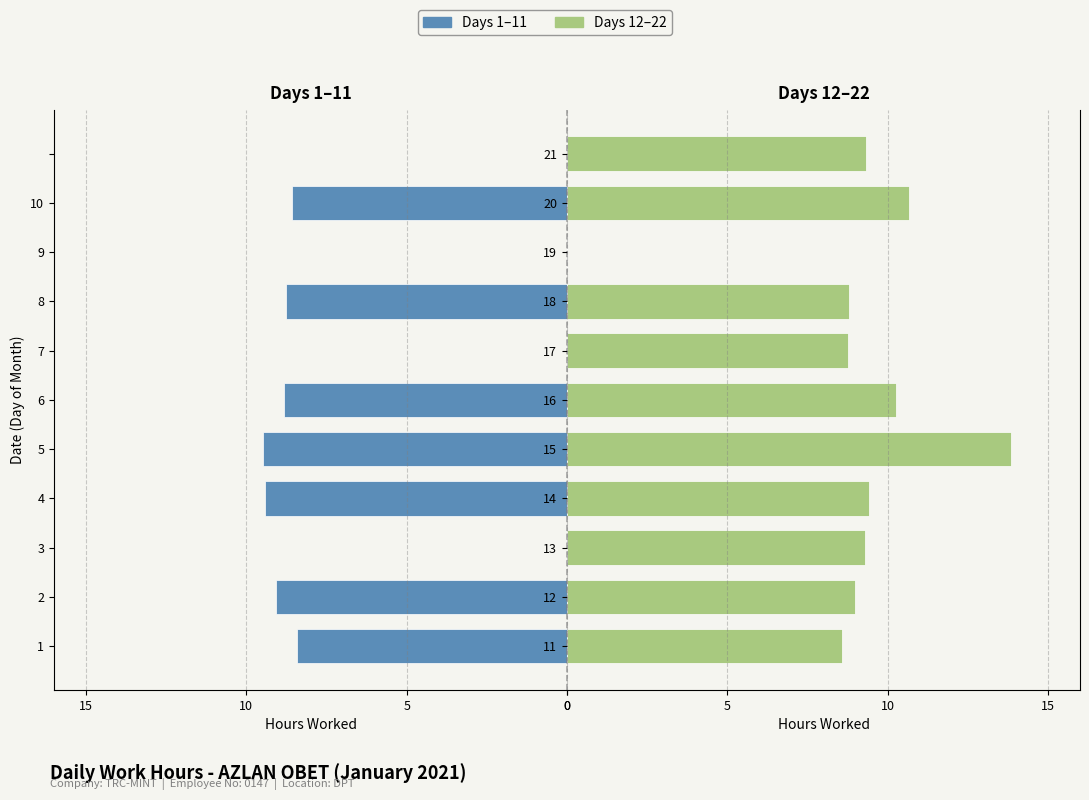

Count the number of categories in the chart.

11